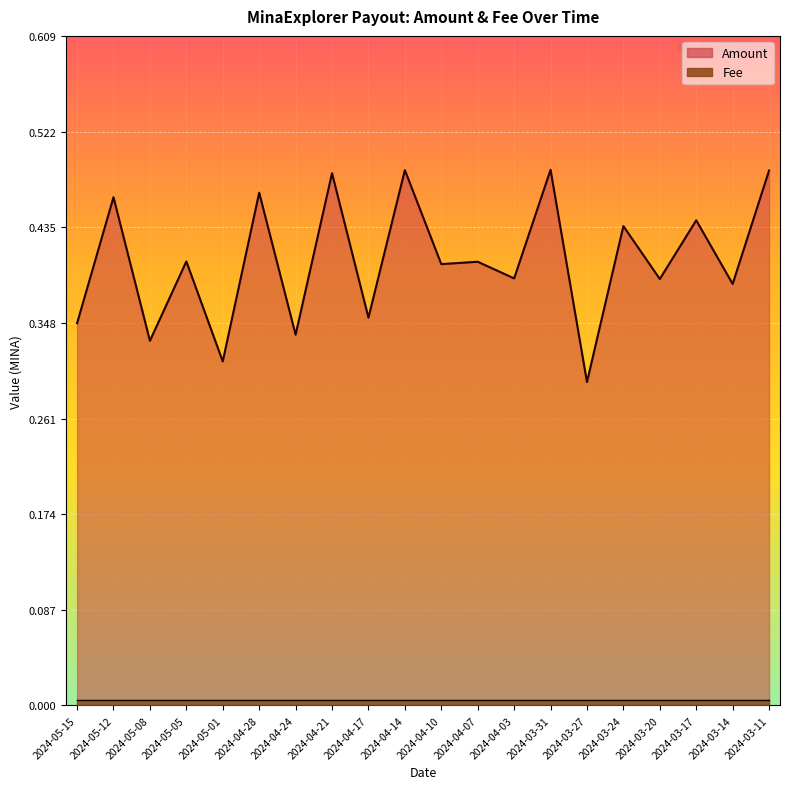

The value at 2024-03-17 is 0.4. True or false?

True